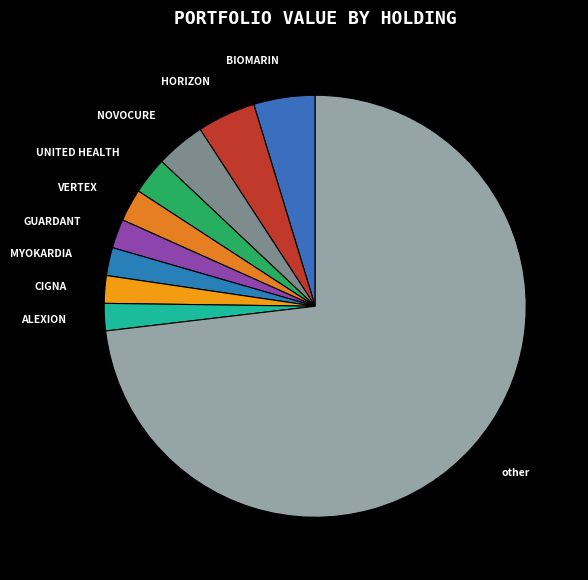

Count the number of slices in the pie.

10